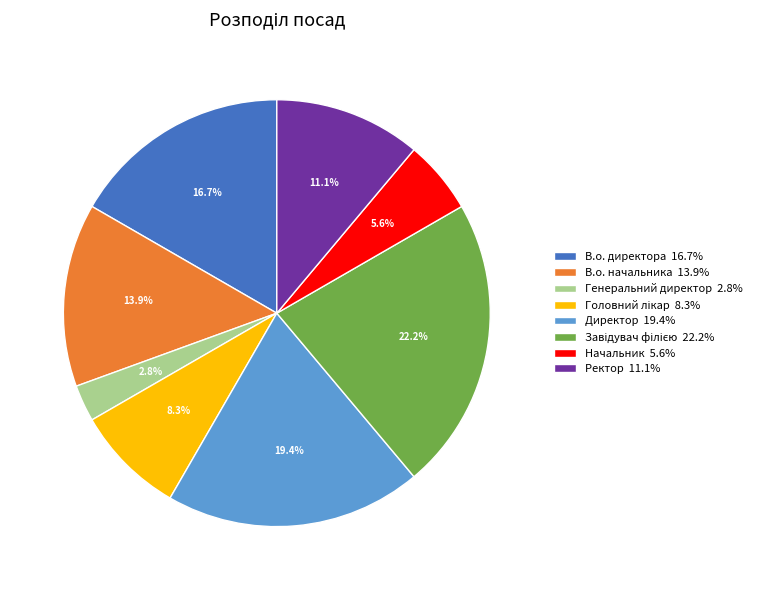

Which slice is the smallest?

Генеральний директор